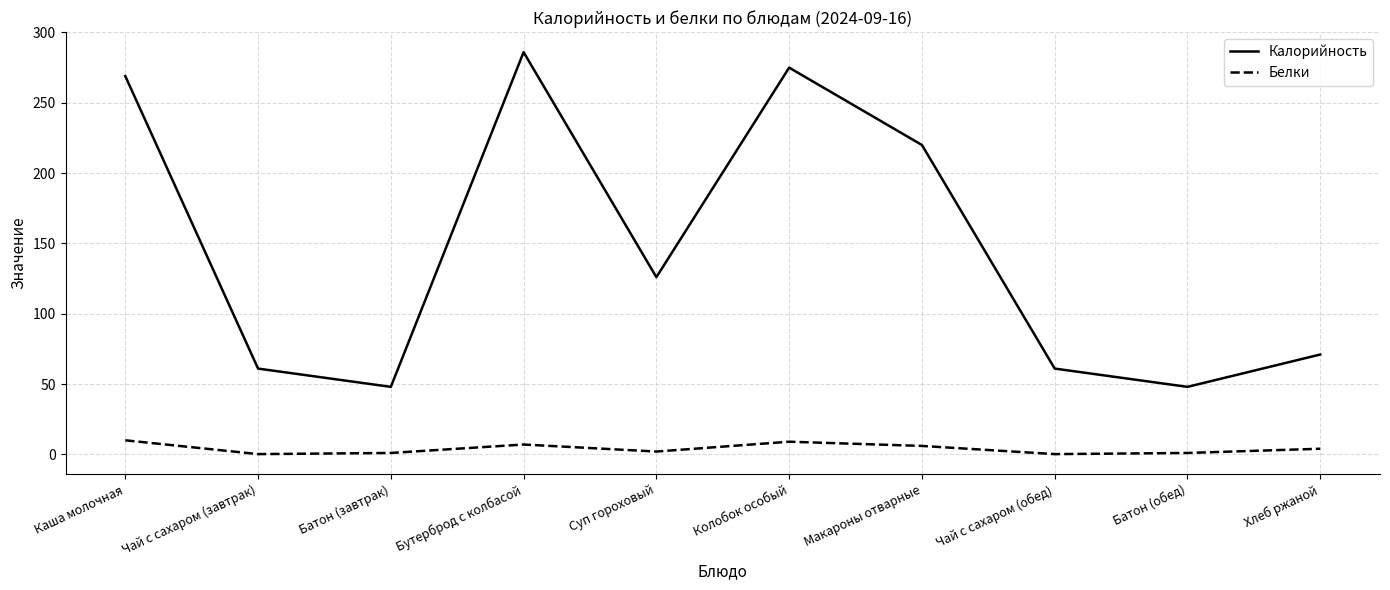

What position from the left is Чай с сахаром (обед)?

8